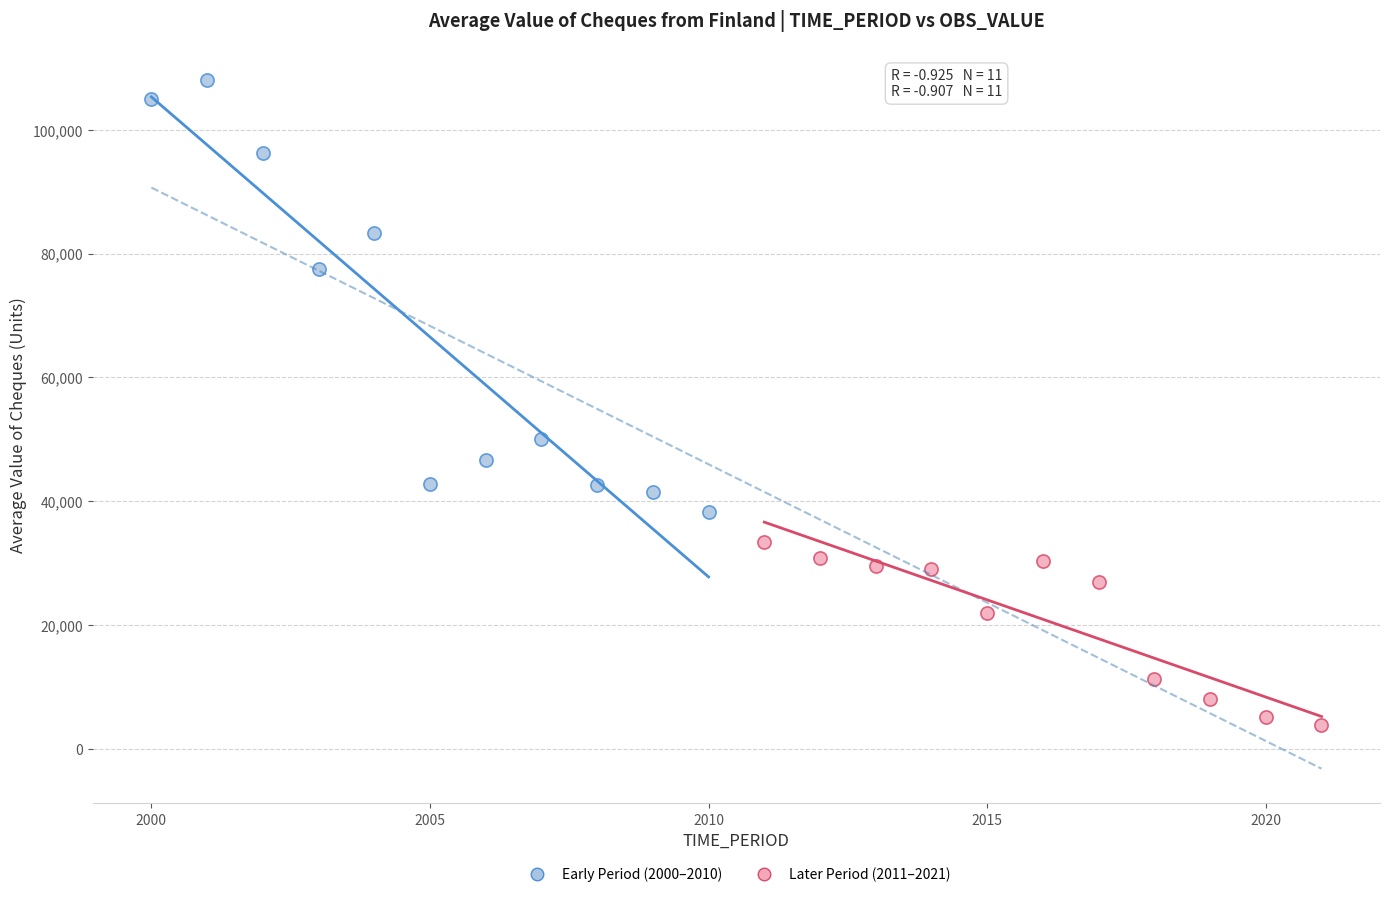

Which series contains the lowest Y value?

Later Period (2011–2021)